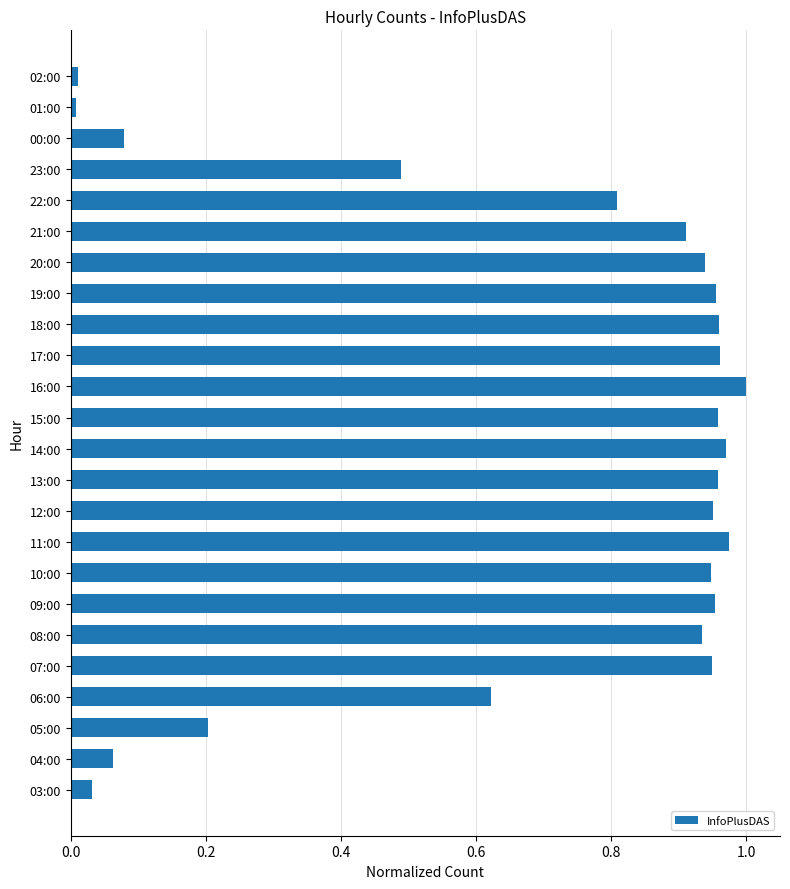

What is the sum of all values?

16.6